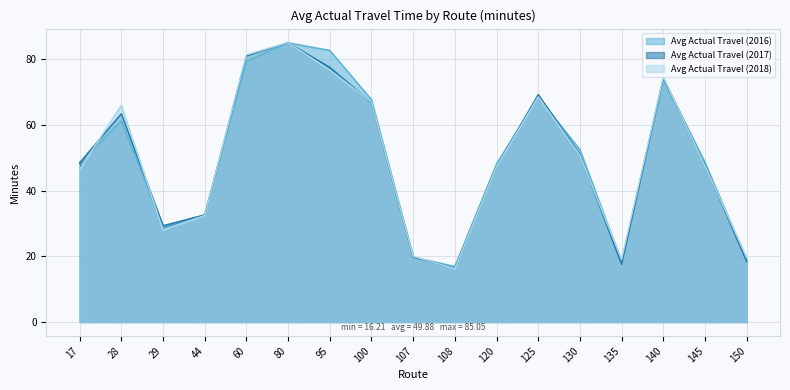

Which has a higher value, 130 or 107?

130